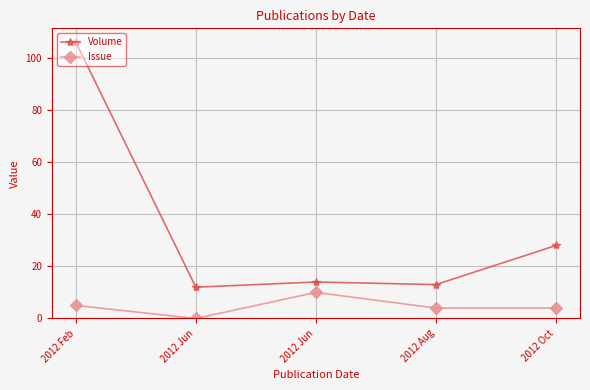

At which label does Issue first exceed 4?

2012 Feb